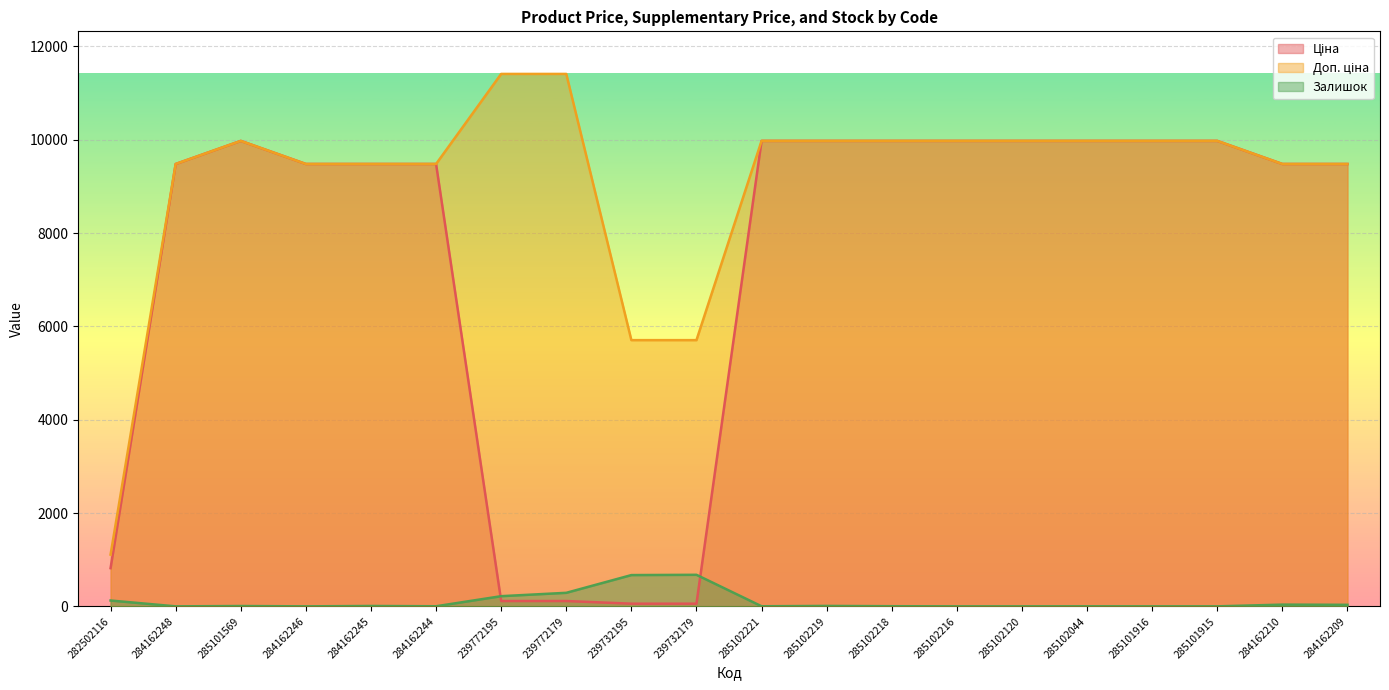

Reading left to right, extract all data points from this chart.

Ціна: 282502116=818.5	284162248=9480.1	285101569=9975.0	284162246=9480.1	284162245=9480.1	284162244=9480.1	239772195=114.1	239772179=114.1	239732195=57.0	239732179=57.0	285102221=9975.0	285102219=9975.0	285102218=9975.0	285102216=9975.0	285102120=9975.0	285102044=9975.0	285101916=9975.0	285101915=9975.0	284162210=9480.1	284162209=9480.1
Доп. ціна: 282502116=1109.2	284162248=9480.1	285101569=9975.0	284162246=9480.1	284162245=9480.1	284162244=9480.1	239772195=11410.0	239772179=11410.0	239732195=5705.0	239732179=5705.0	285102221=9975.0	285102219=9975.0	285102218=9975.0	285102216=9975.0	285102120=9975.0	285102044=9975.0	285101916=9975.0	285101915=9975.0	284162210=9480.1	284162209=9480.1
Залишок: 282502116=125.0	284162248=0.0	285101569=7.0	284162246=0.0	284162245=8.0	284162244=2.0	239772195=218.0	239772179=290.0	239732195=670.0	239732179=676.0	285102221=2.0	285102219=9.0	285102218=3.0	285102216=0.0	285102120=0.0	285102044=1.0	285101916=0.0	285101915=0.0	284162210=37.0	284162209=33.0